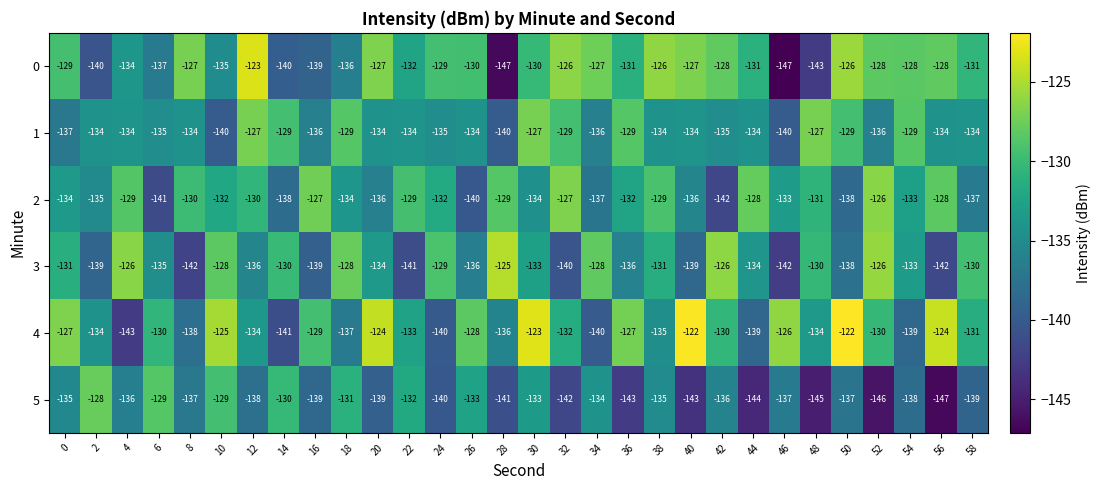

What is the sum of the 3 values at 8 and 26?

-278